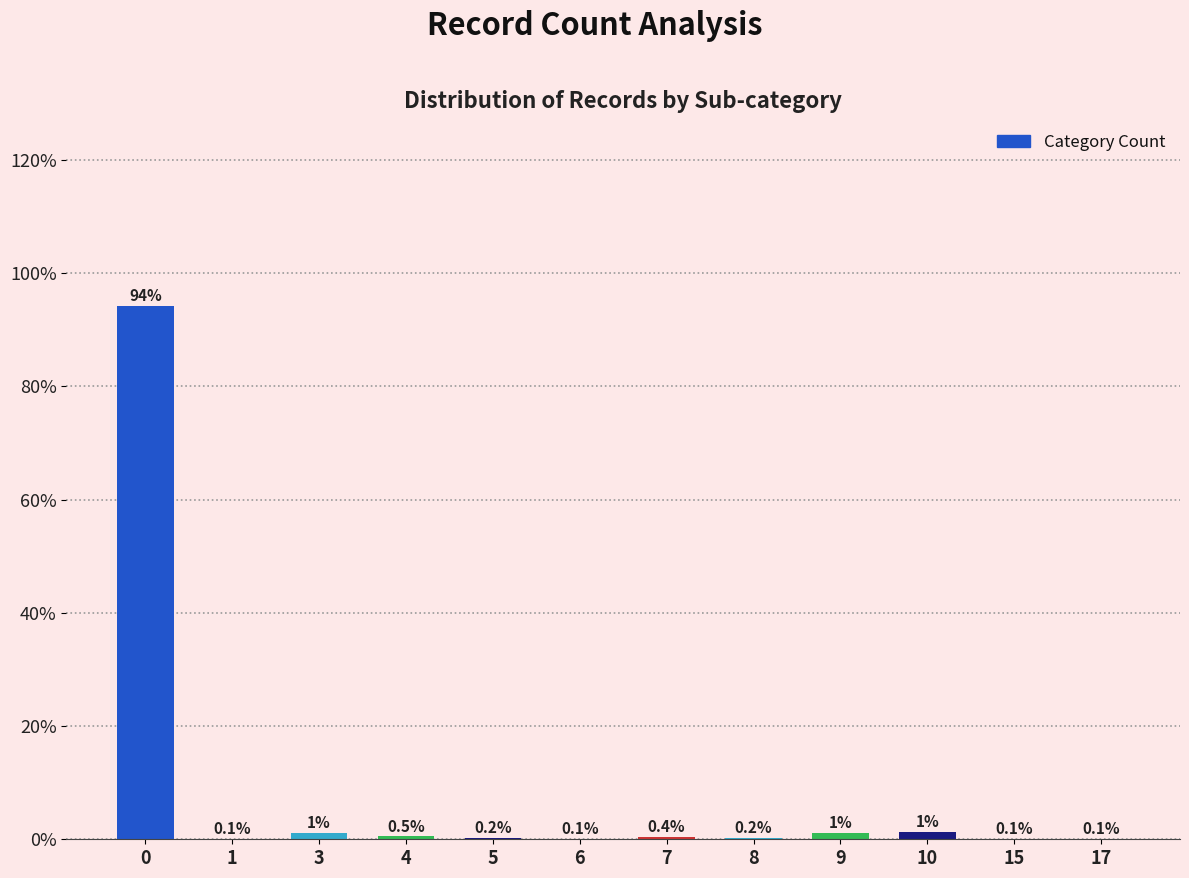

Are the bars horizontal?

No